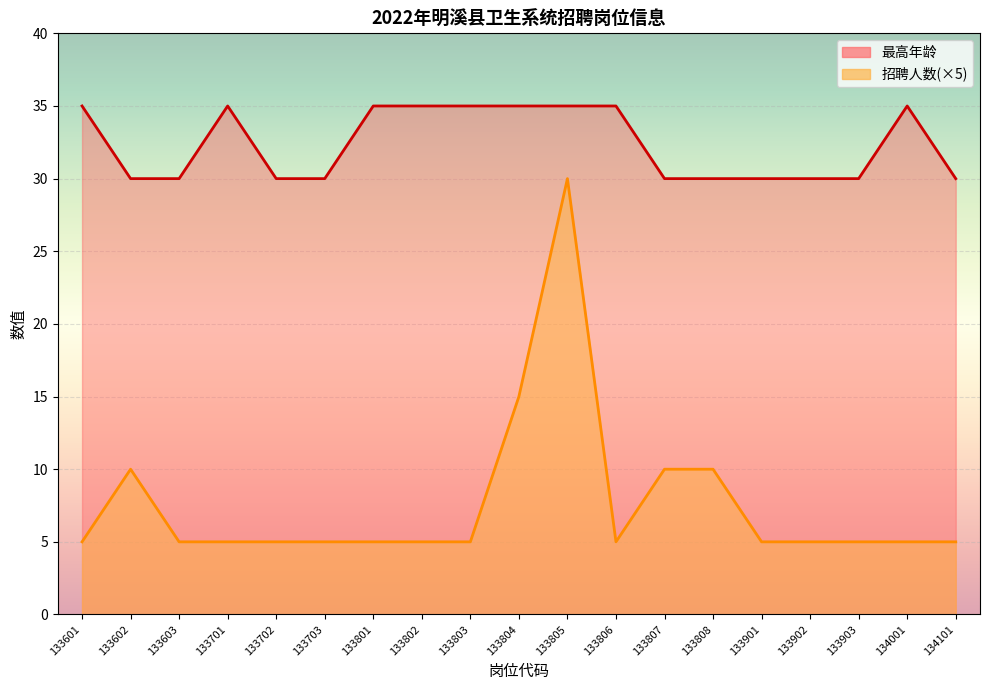

Is the value of 最高年龄 at 133901 greater than the value of 招聘人数 at 133902?

Yes